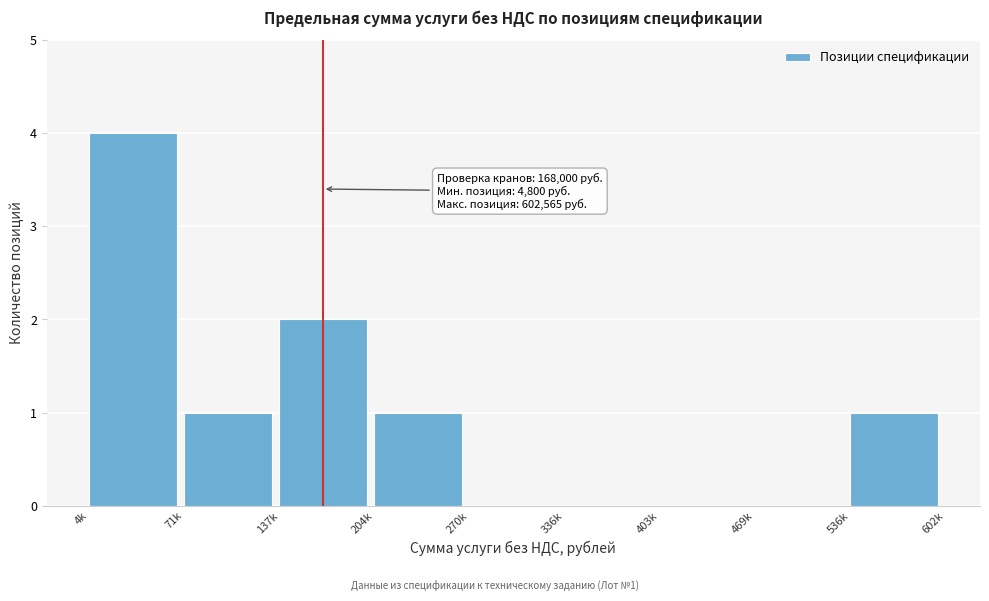

Between 536k and 469k, which is larger?

536k